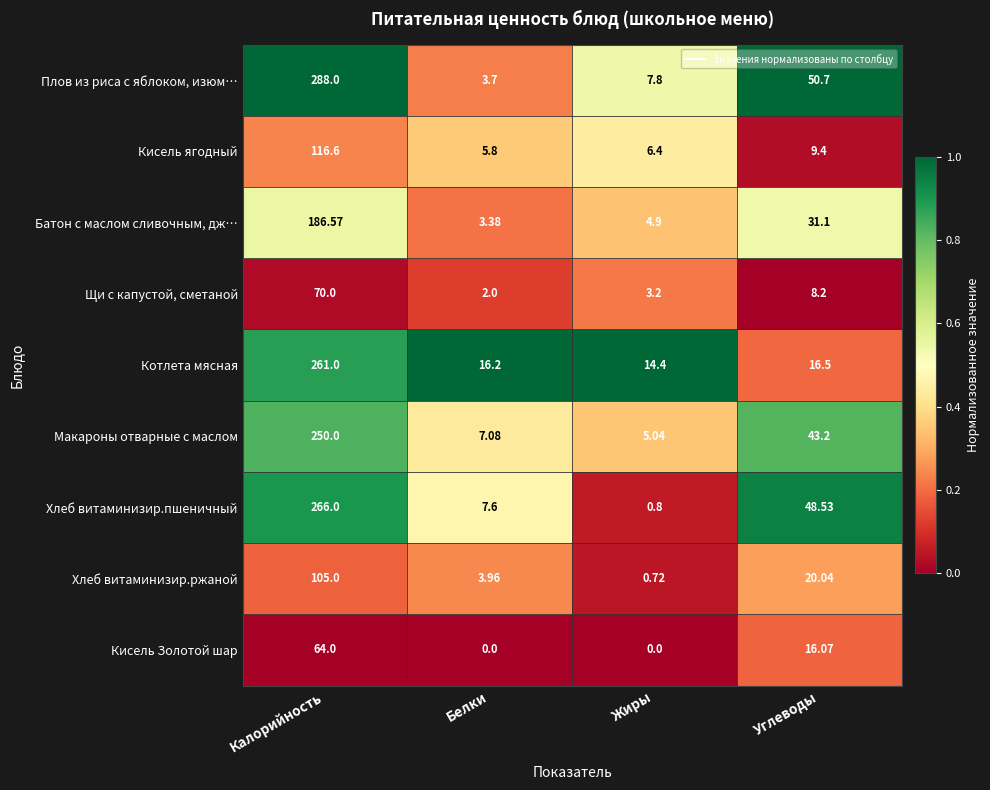

At which label does Макароны отварные с маслом reach its minimum?

Жиры